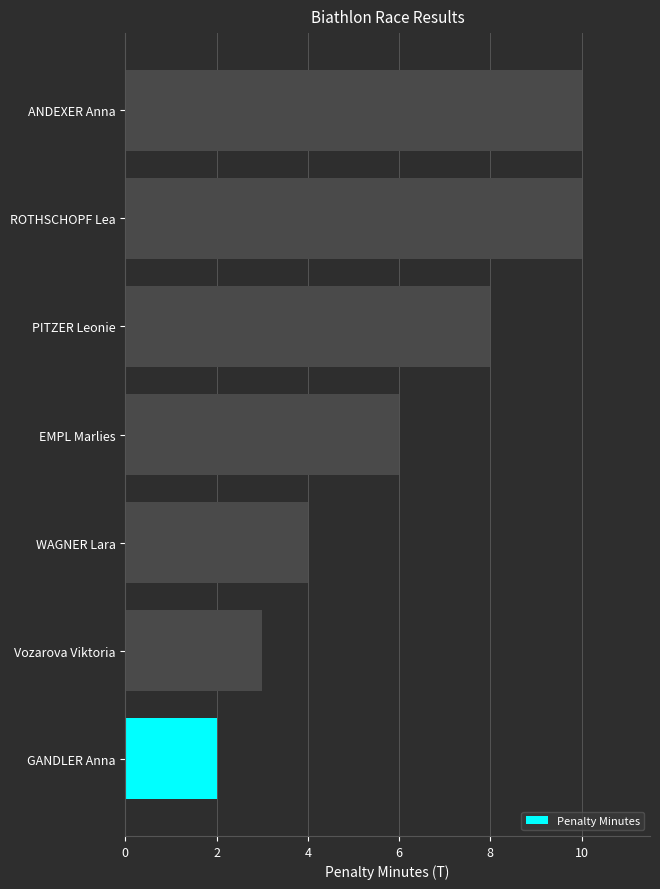

Reading bottom to top, extract all data points from this chart.

GANDLER Anna=2	Vozarova Viktoria=3	WAGNER Lara=4	EMPL Marlies=6	PITZER Leonie=8	ROTHSCHOPF Lea=10	ANDEXER Anna=10